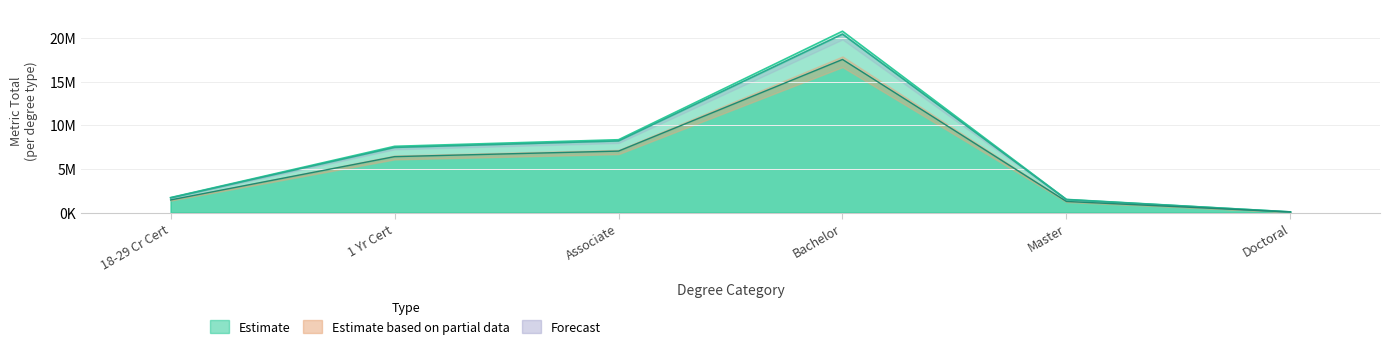

True or false: FY2018 Metric Total has a value of 3712873 at Associate.

False